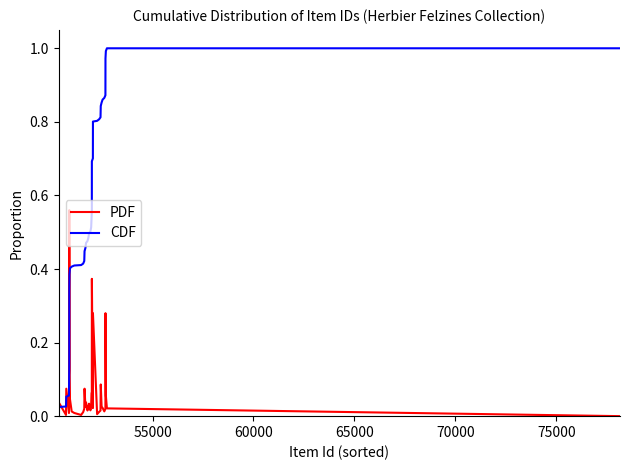

True or false: CDF and PDF cross at least once.

True